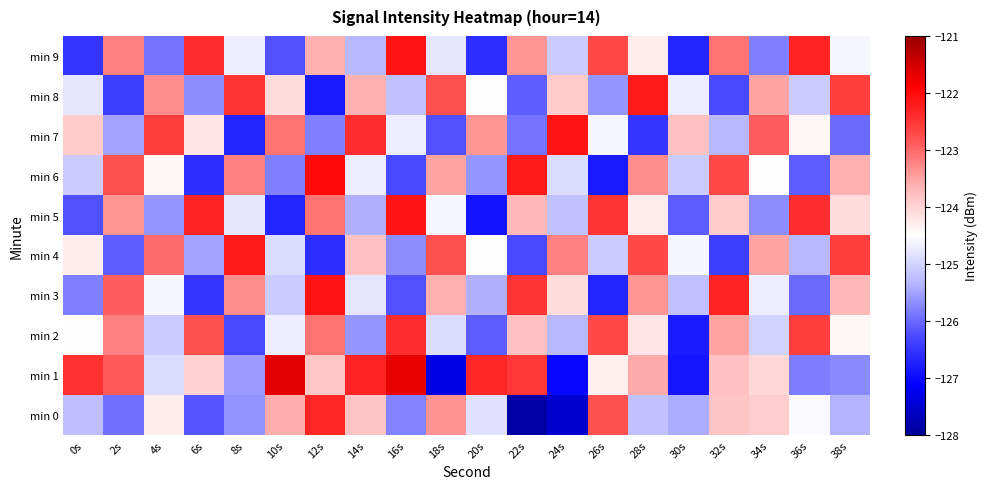

What is the total value across all series at 20s?

-1250.2